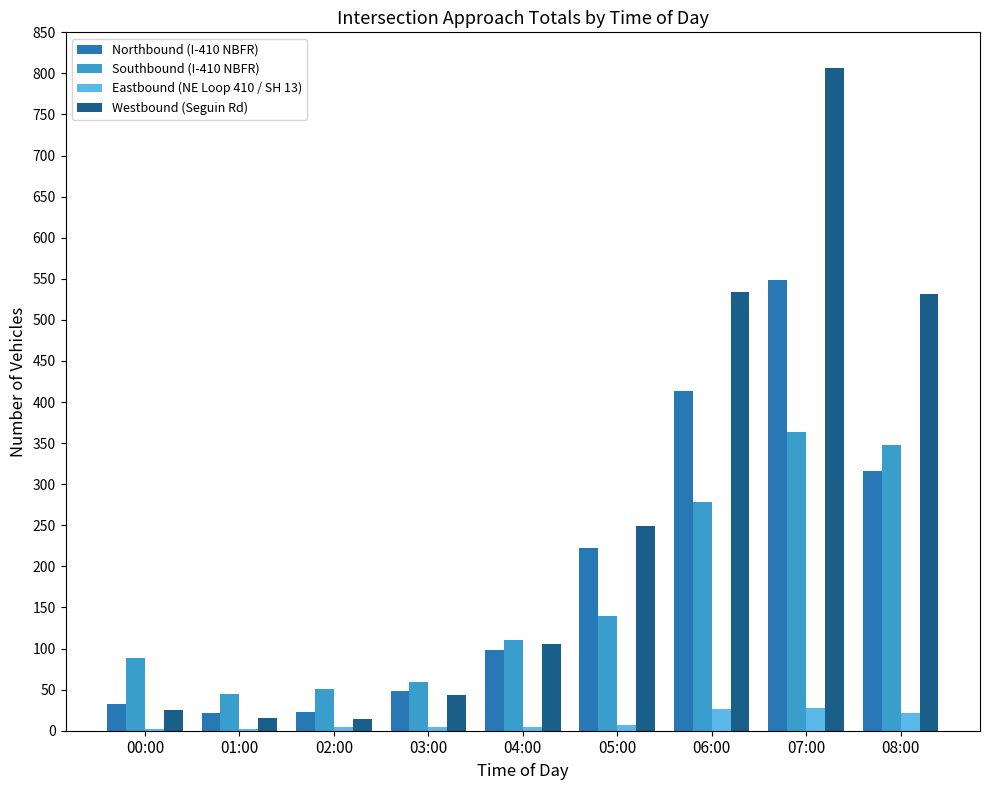

What value does the Southbound (I-410 NBFR) series have at 00:00, to the nearest 5?

90